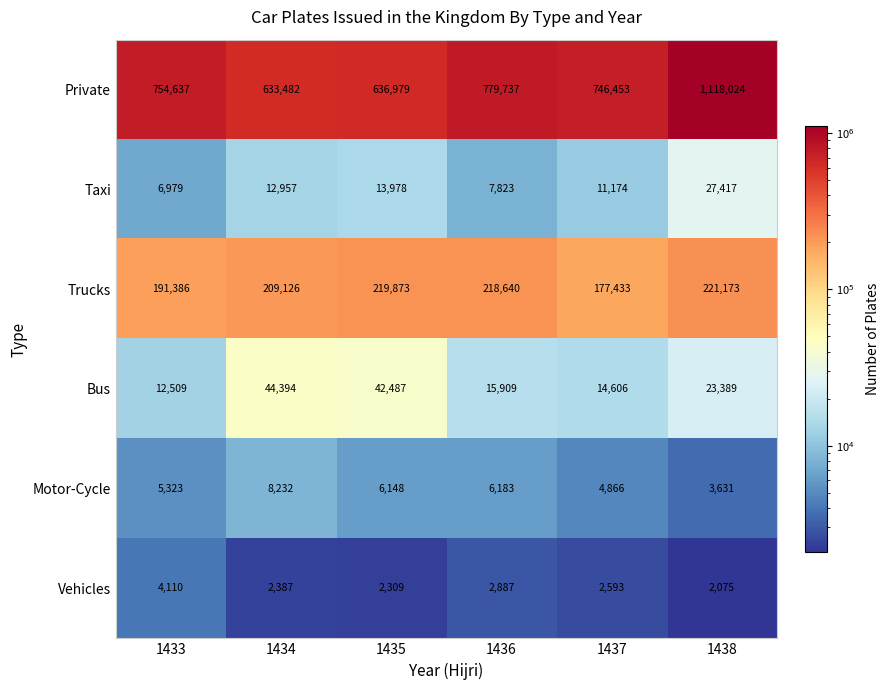

Rank the series at 1436 from lowest to highest value.

Vehicles, Motor-Cycle, Taxi, Bus, Trucks, Private